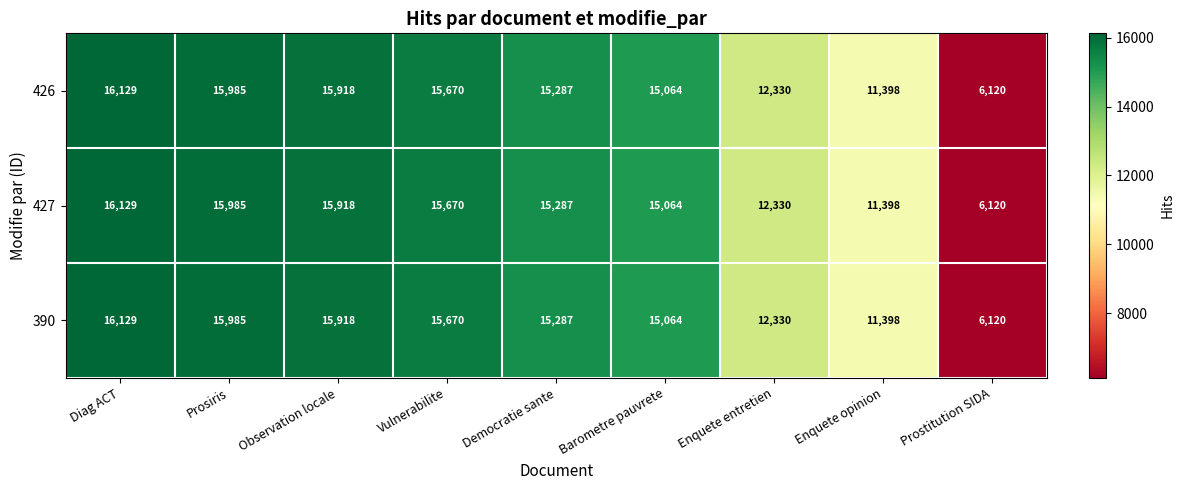

What is the greatest value displayed?

16129